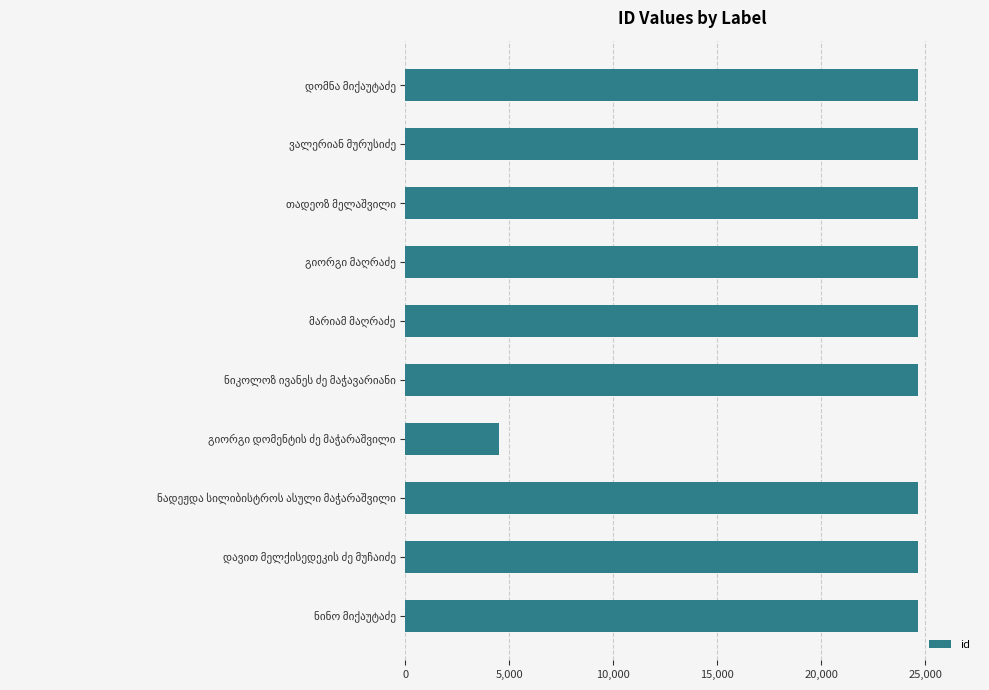

What is the value of the 8th bar from the top?

24658